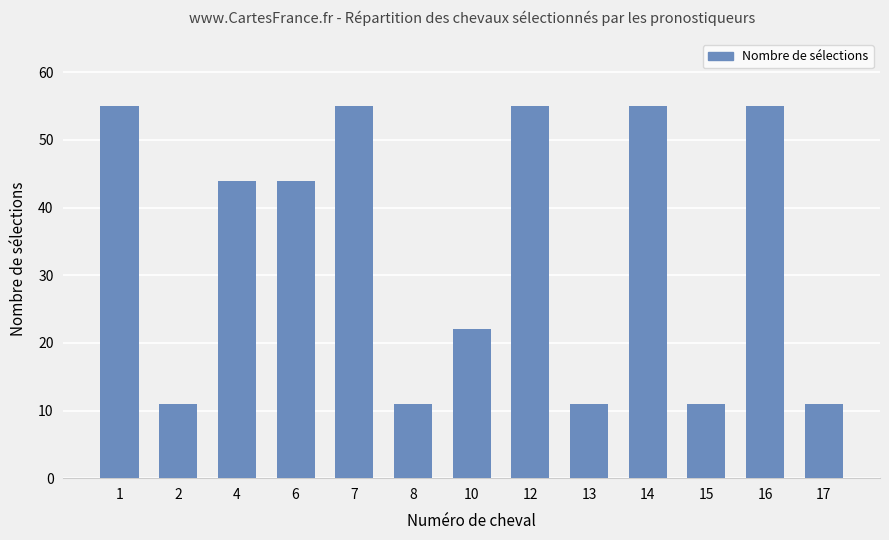

What is the greatest value displayed?

55